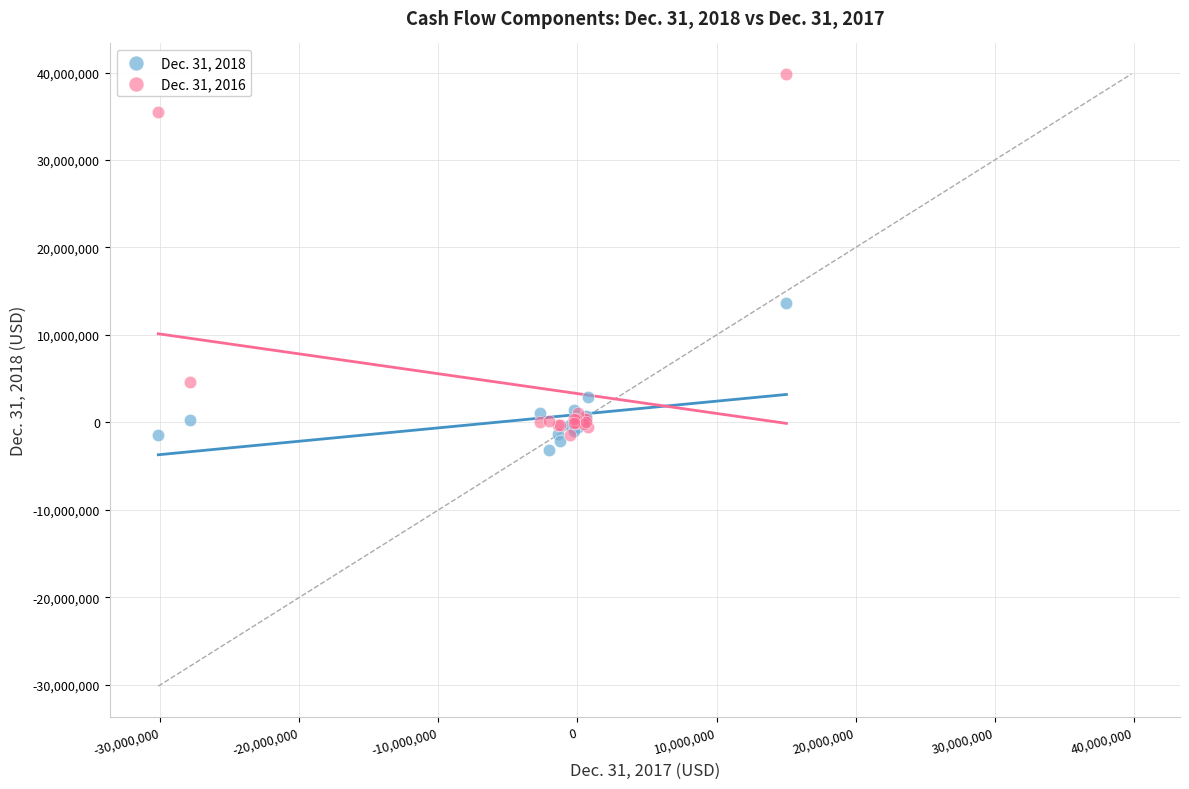

Which series has the largest Y range (max minus min)?

Dec. 31, 2016